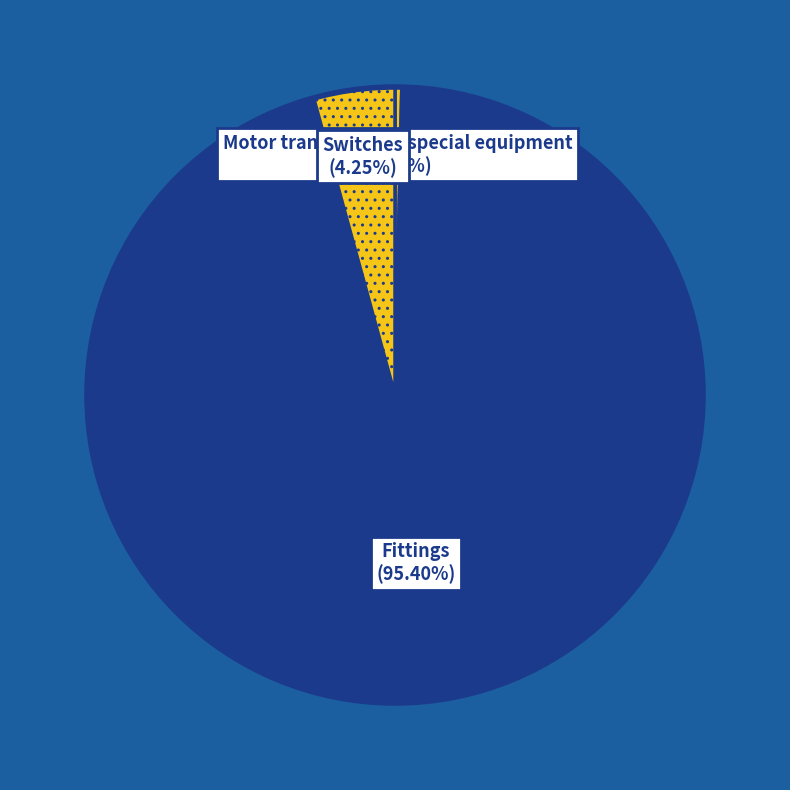

What is the largest slice in the pie chart?

Fittings